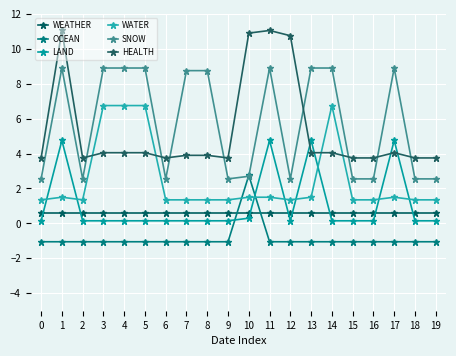

Which series has the widest spread of values?

HEALTH